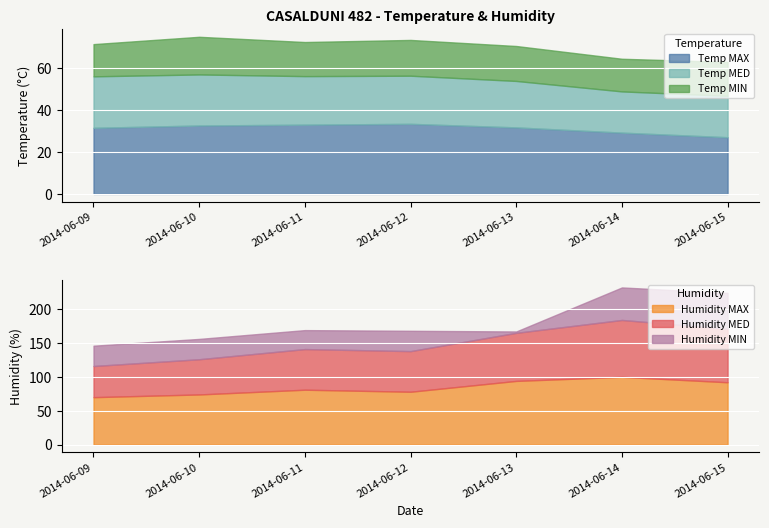

Which category has the highest value in the Temp MED series?

2014-06-09